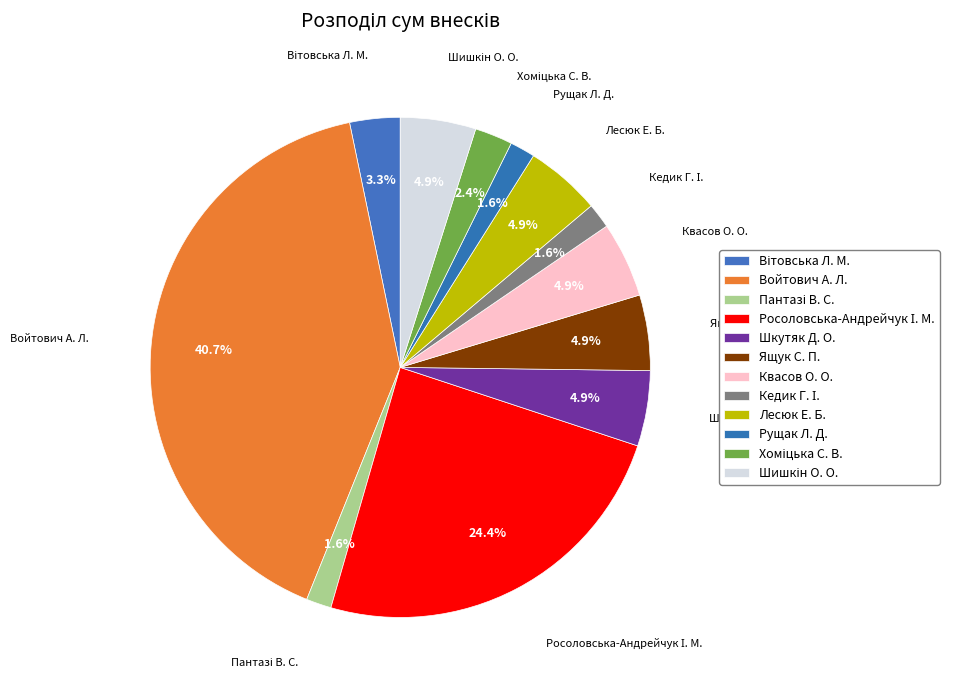

How many slices are in this pie chart?

12